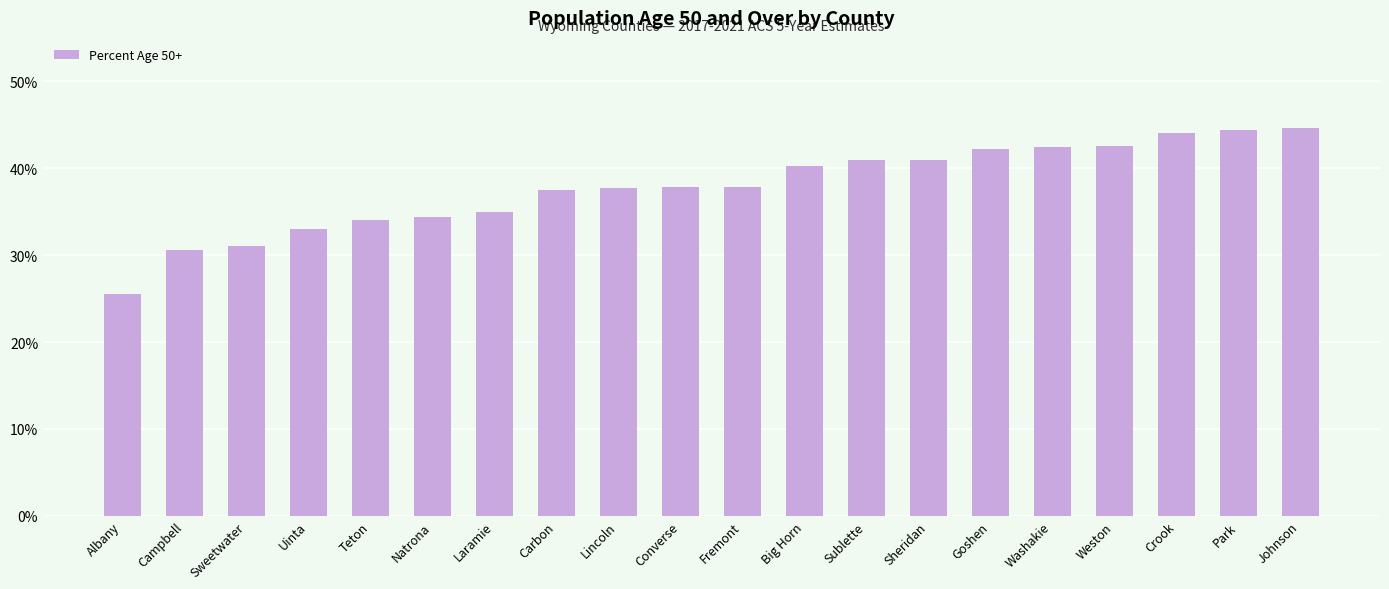

Is it true that the value at Sublette is 40.9?

True